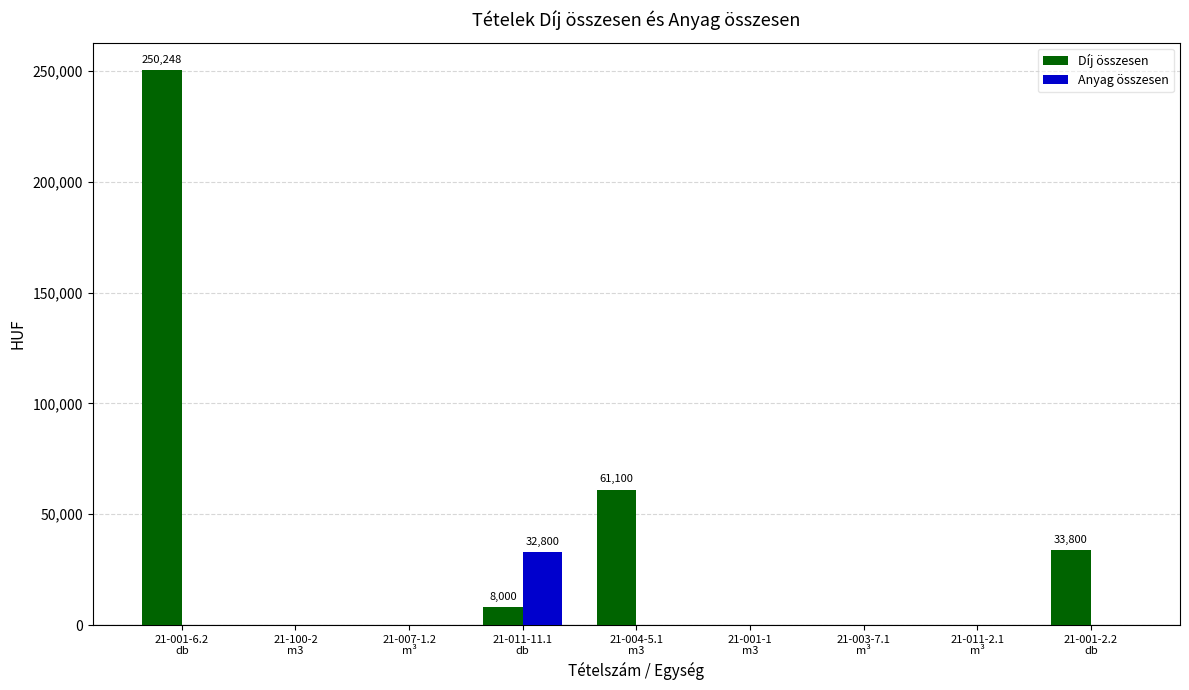

What are all the series names shown in the legend?

Díj összesen, Anyag összesen